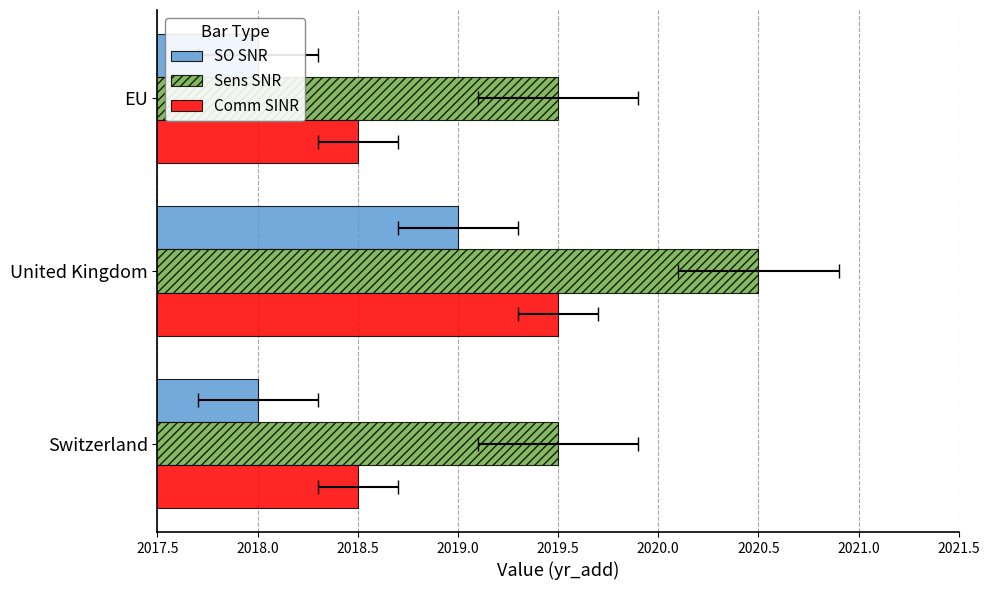

Between Switzerland and United Kingdom, which is larger?

United Kingdom